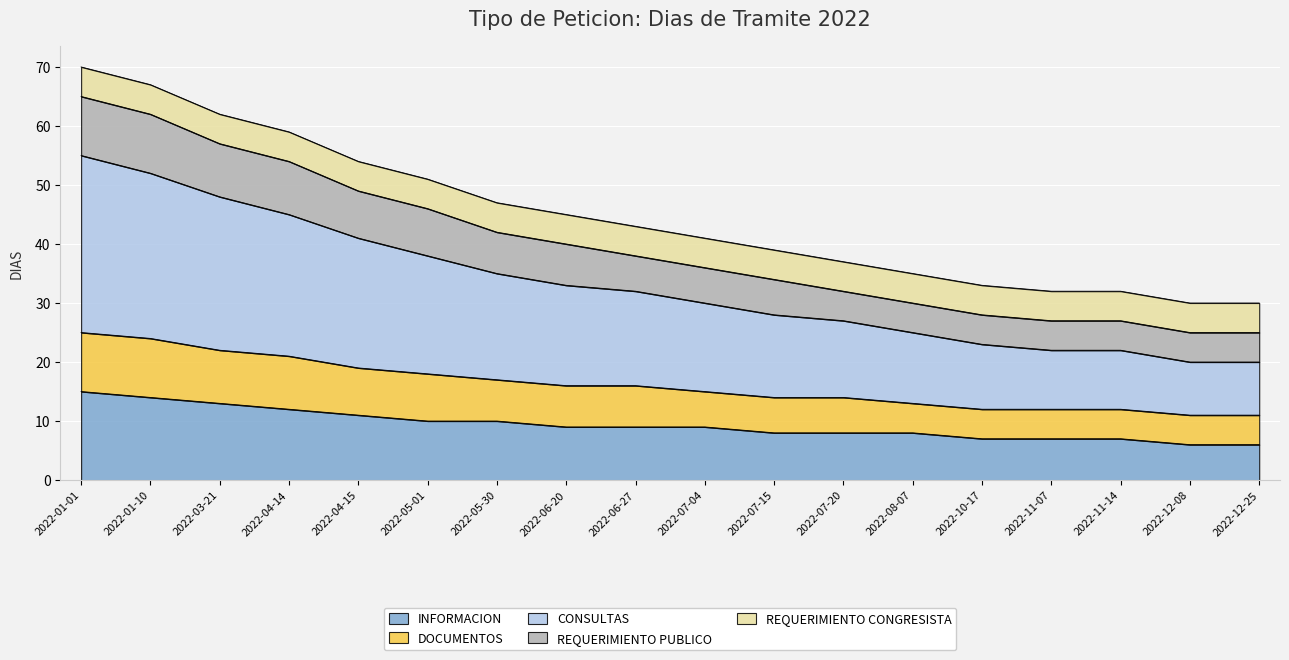

At which label does DOCUMENTOS reach its minimum?

2022-12-08